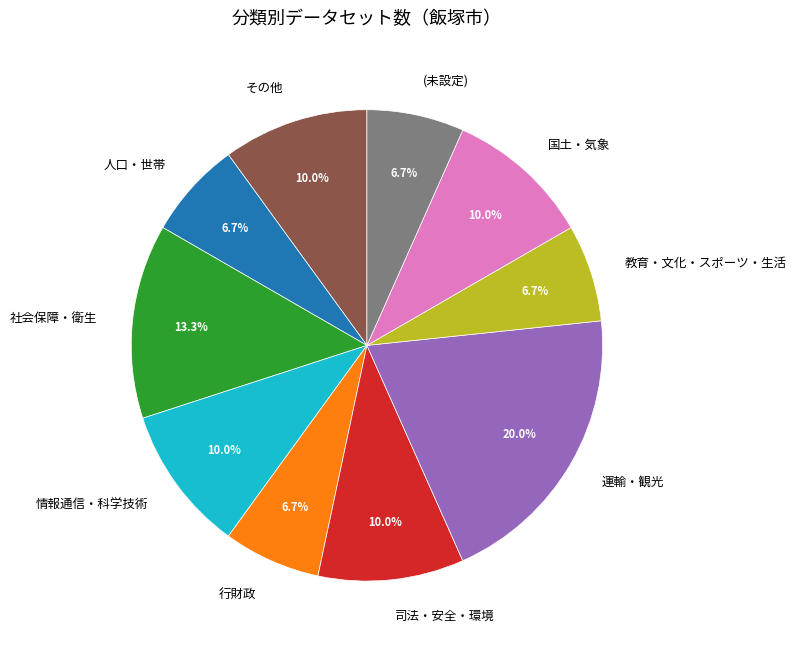

Combined, what portion of the pie is 司法・安全・環境 and 社会保障・衛生?

23.3%